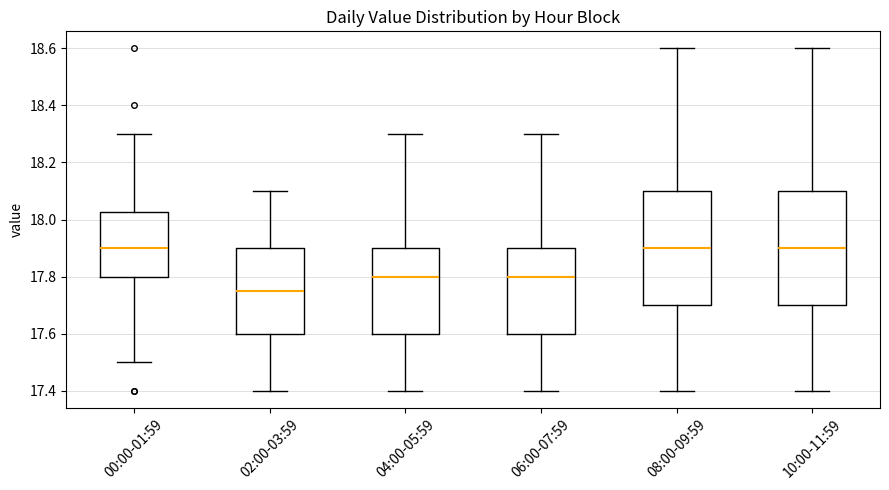

Where does the median line of the box for 06:00-07:59 sit on the y-axis? The values are not printed on the chart, so give them approximately, as read against the axis.

17.80